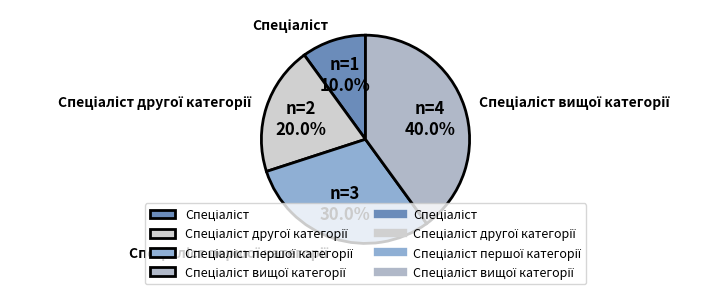

Does any single category account for the majority?

No